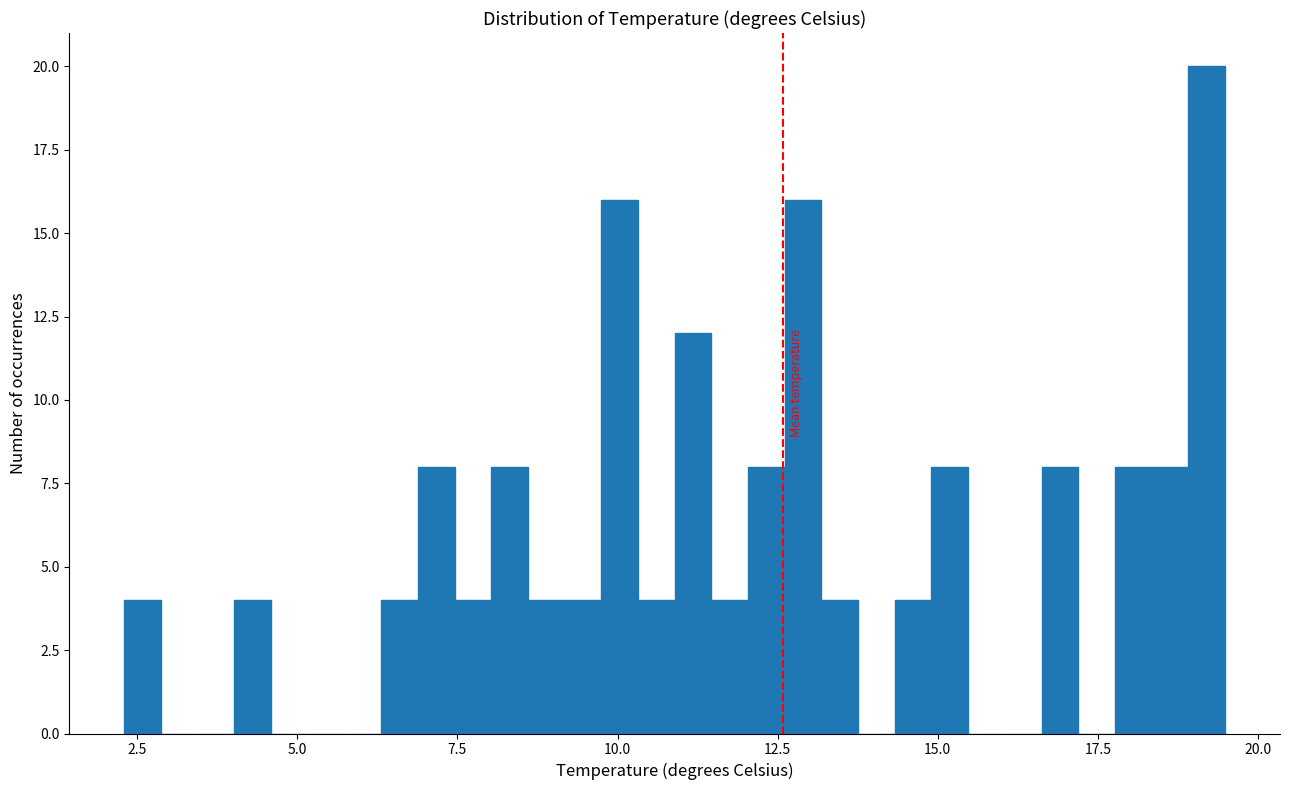

Read against the x-axis, roughly where is the centre of the tallest bar?

19.0